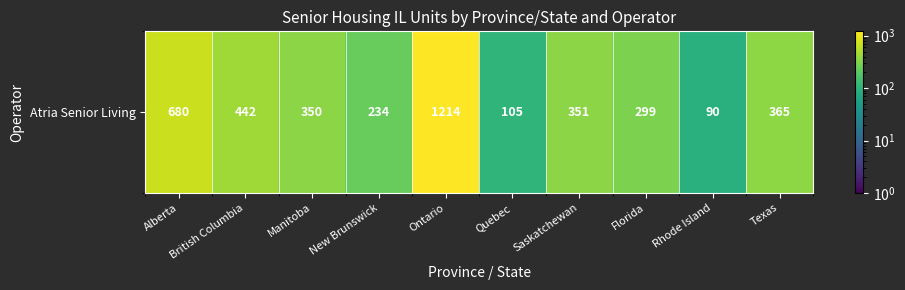

The chart shows a value of 351 at Saskatchewan. True or false?

True